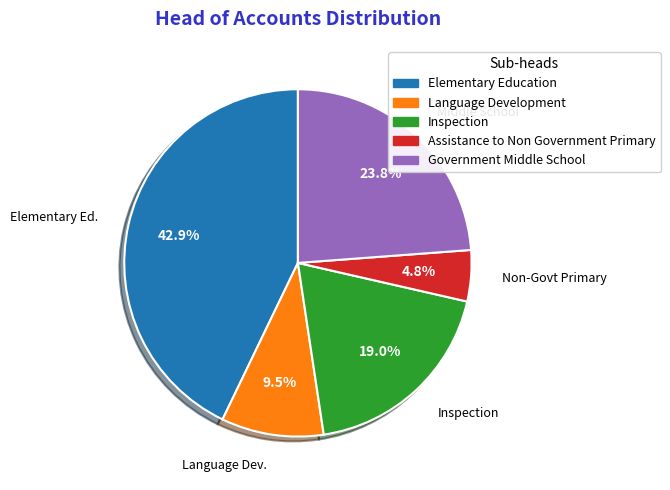

How many segments does this pie chart have?

5